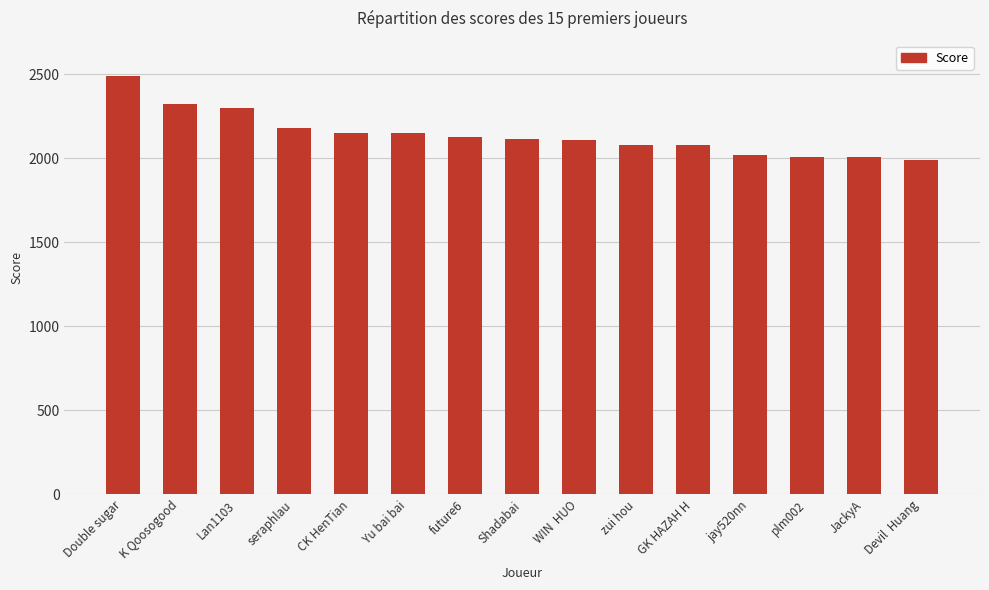

What is the difference between the maximum and minimum values?

496